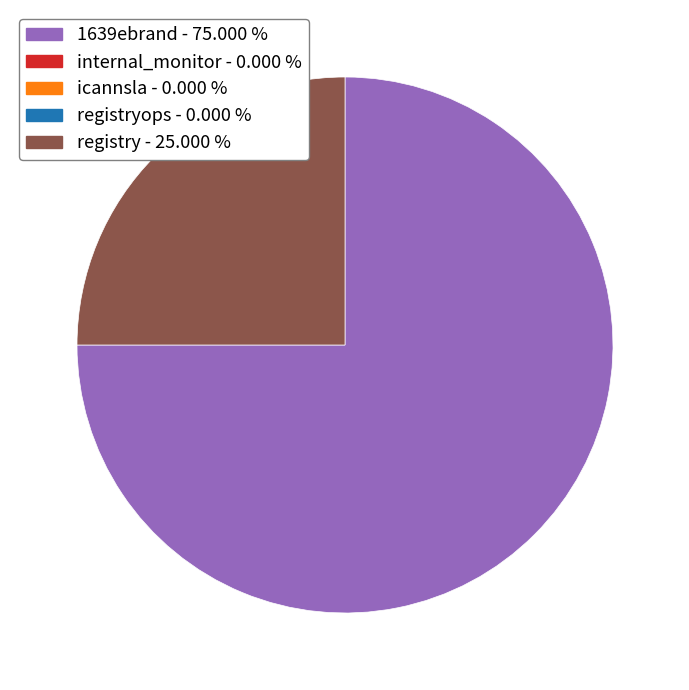

Is there any slice that represents more than half of the pie?

Yes